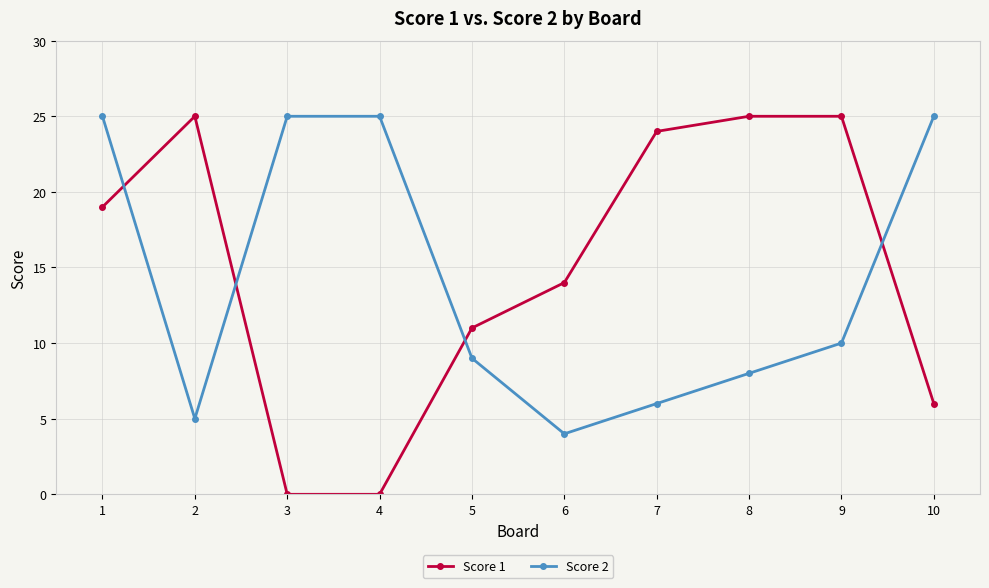

At 2, list the series in order from largest to smallest.

Score 1, Score 2